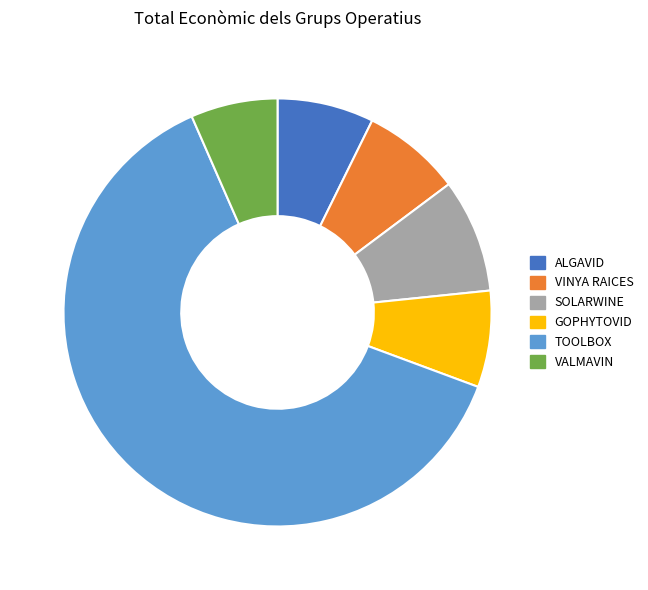

What is the ratio of the value at VALMAVIN to the value at SOLARWINE?

0.8